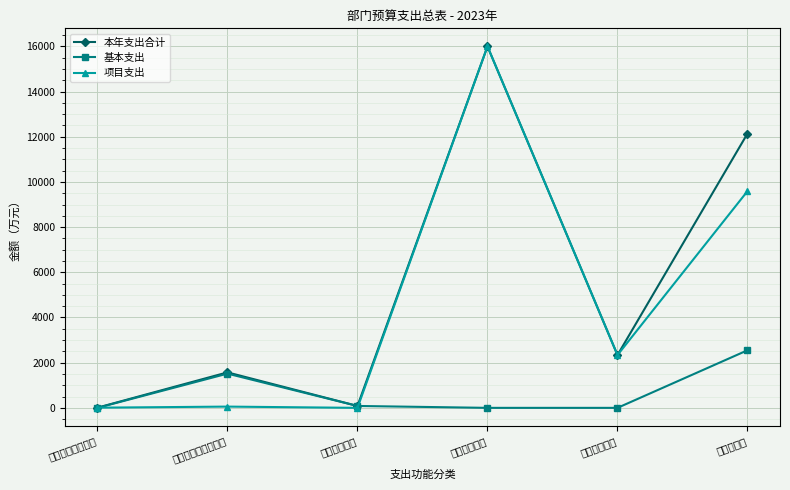

True or false: 基本支出 and 本年支出合计 cross at least once.

False